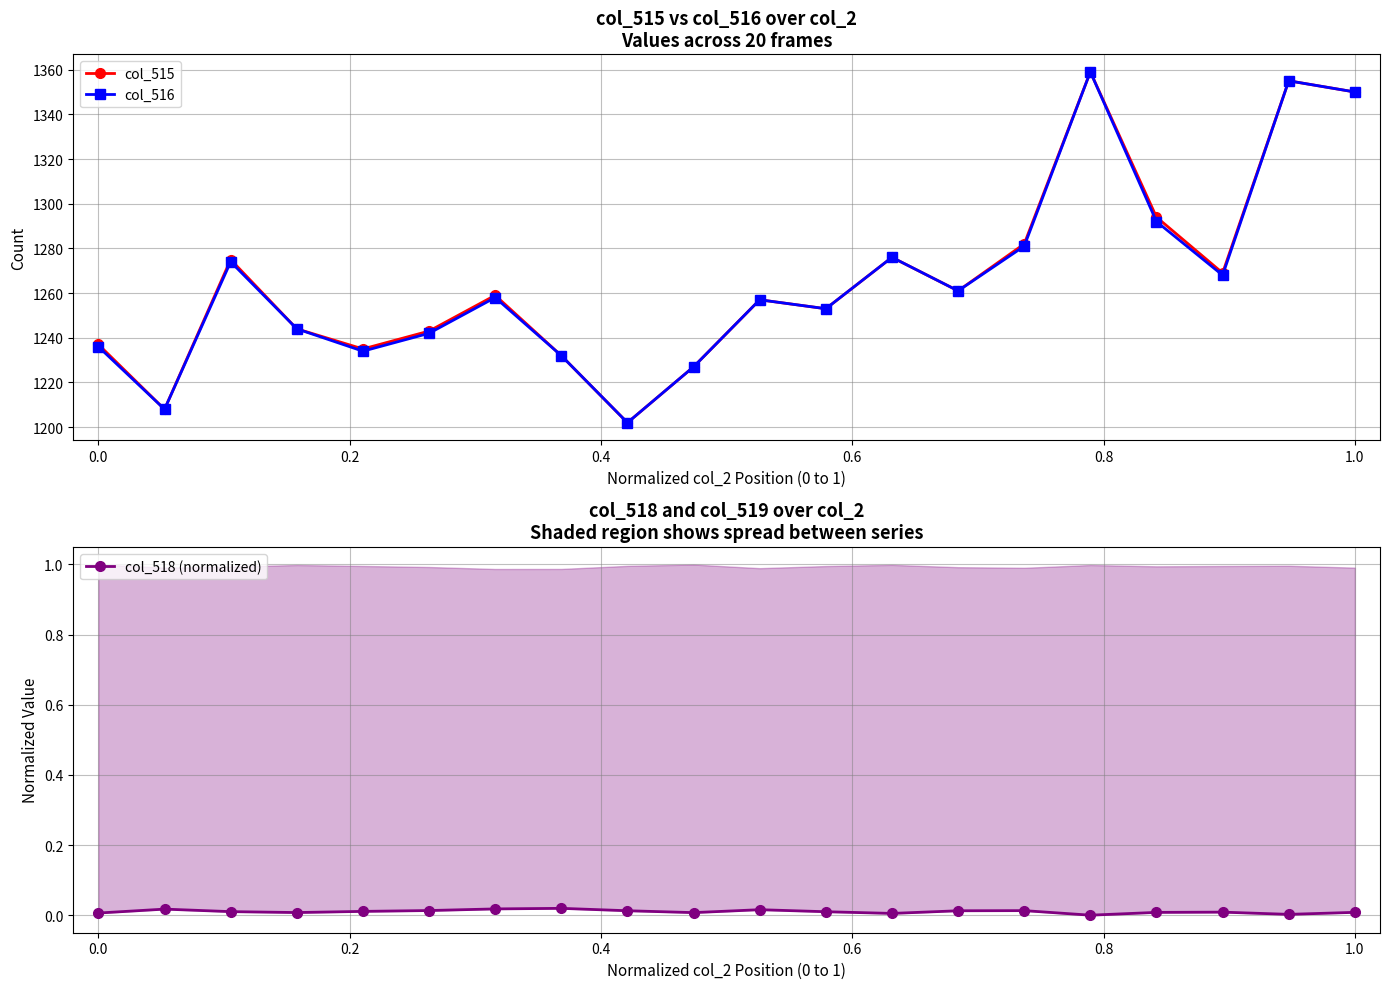

What is the maximum value for col_516?

1359